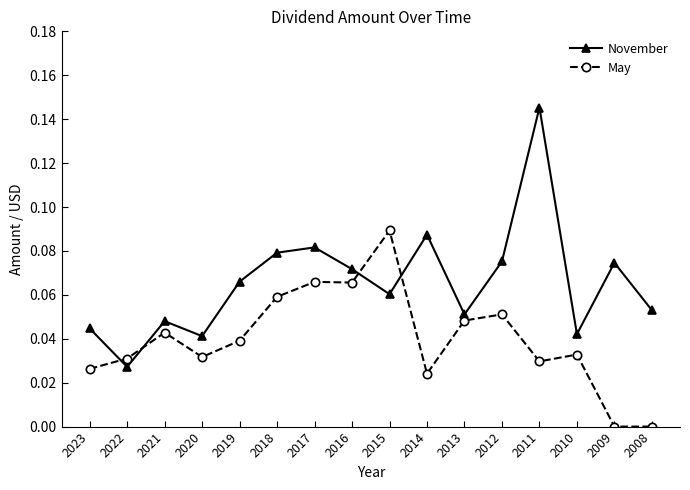

After their last crossing, which series has the higher values: May or November?

November